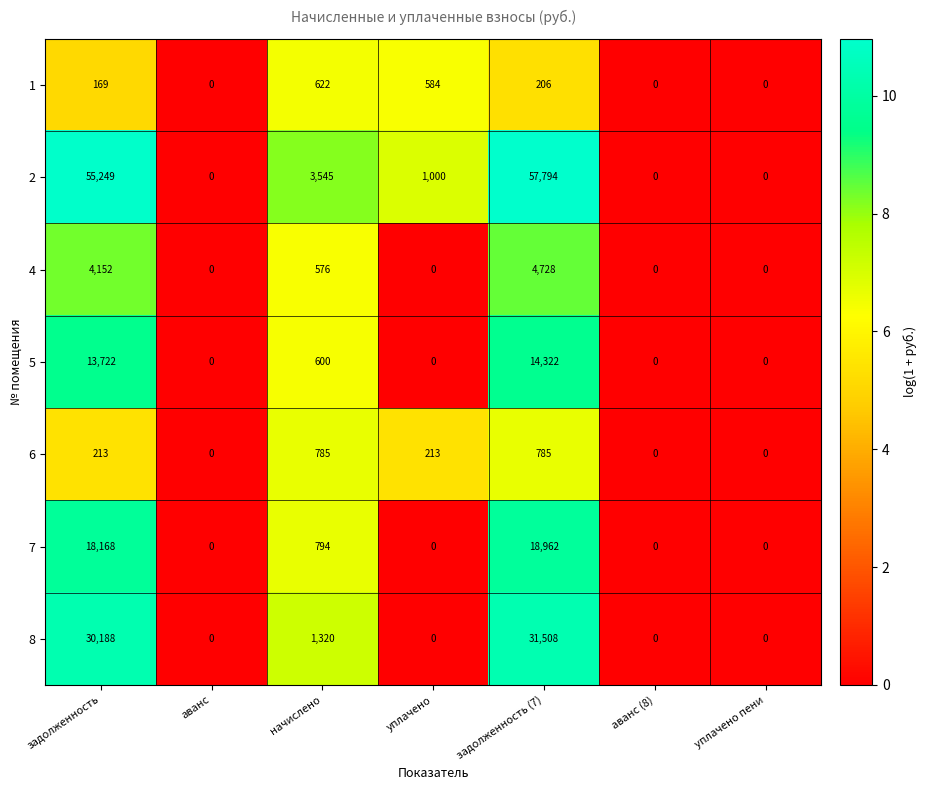

How many series are shown in this chart?

7